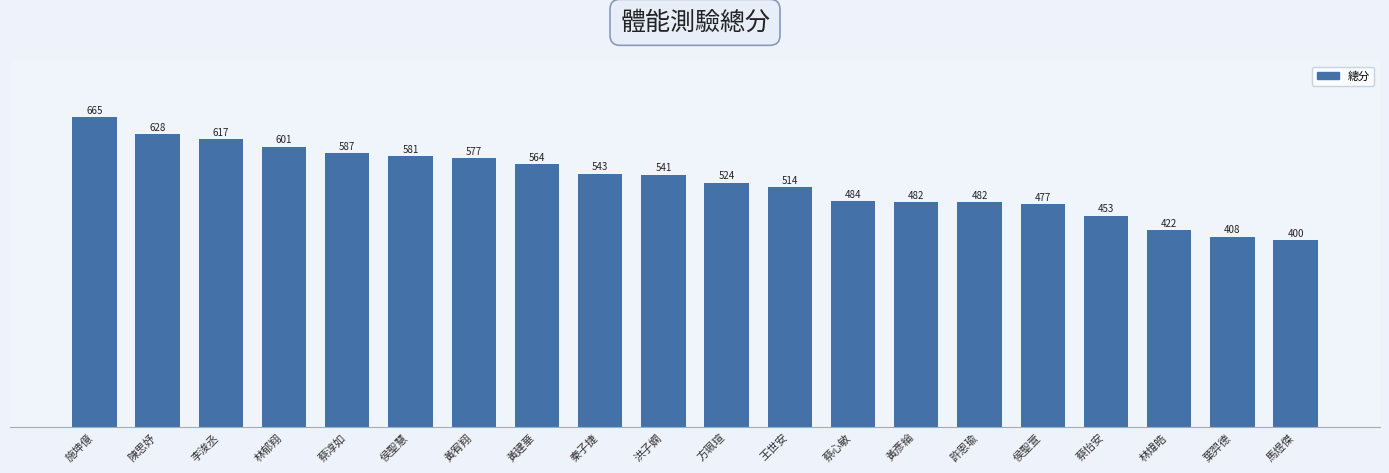

Where is the data nearest to the value 532?

方珮瑄